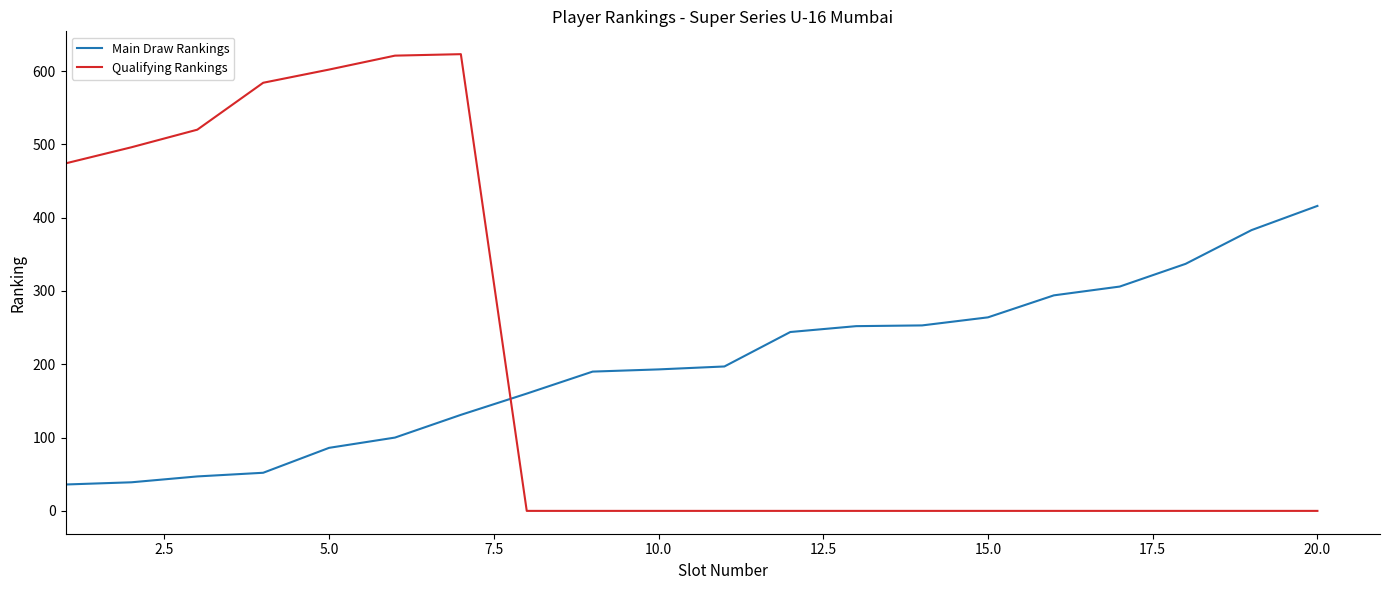

List the series in order of their peak value, lowest first.

Main Draw Rankings, Qualifying Rankings